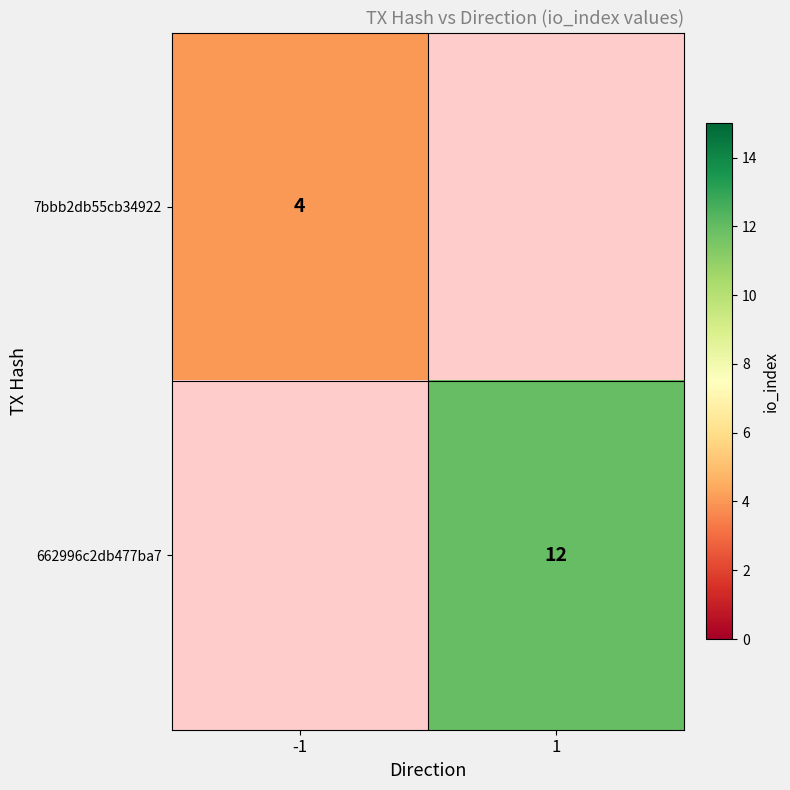

Is it true that 662996c2db477ba7 equals 12 at 1?

True